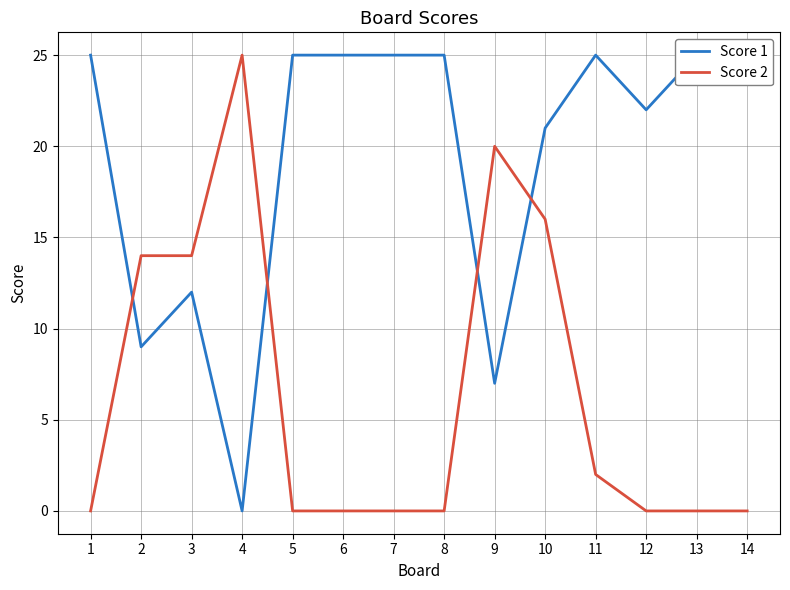

Reading left to right, what are all the values shown in this chart?

Score 1: 25	9	12	0	25	25	25	25	7	21	25	22	25	25
Score 2: 0	14	14	25	0	0	0	0	20	16	2	0	0	0